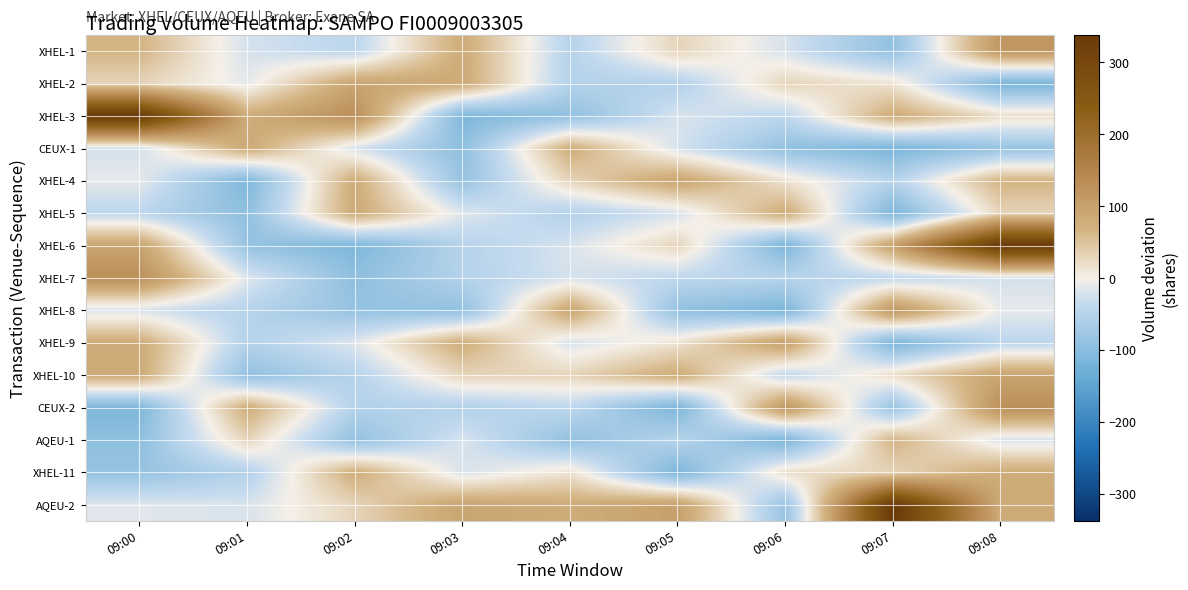

What is the total value across all series at 09:03?

-233.2